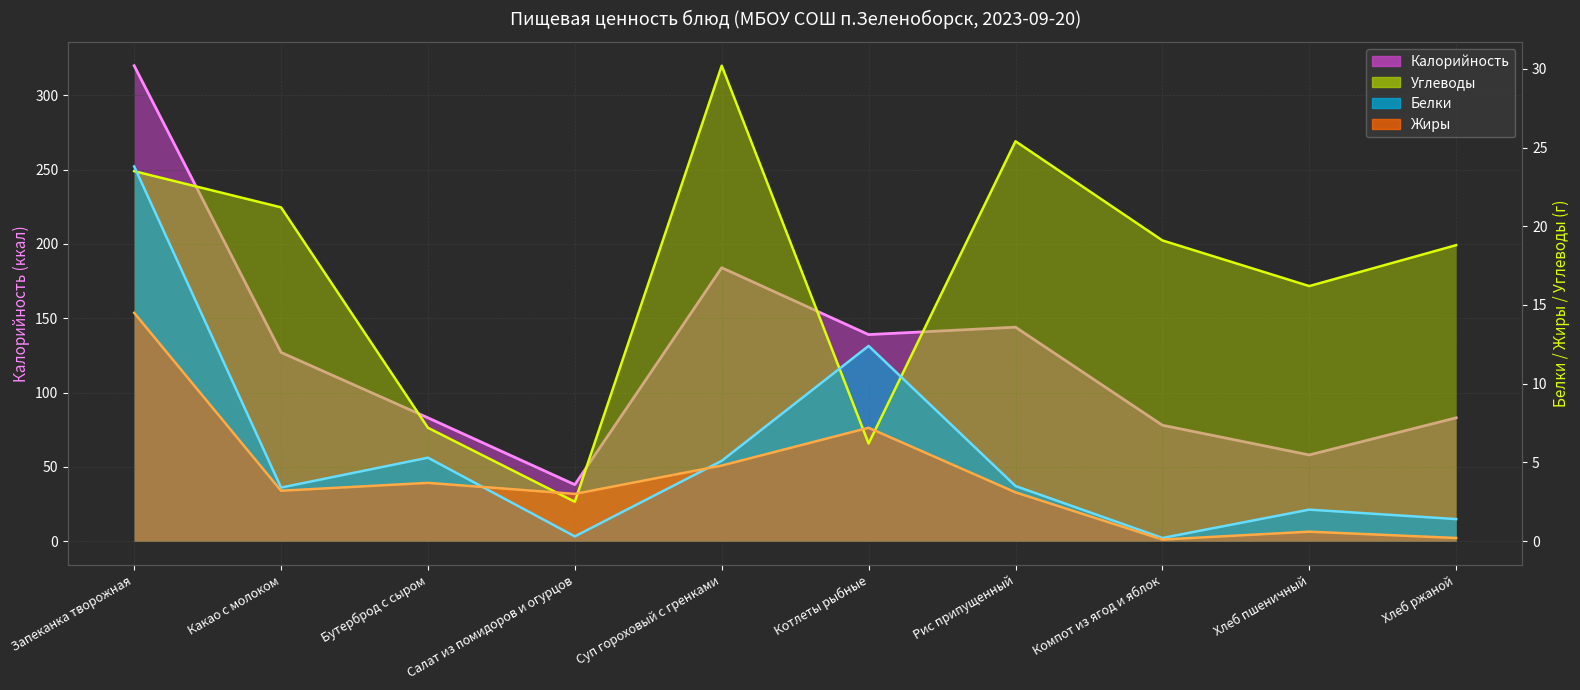

After their last crossing, which series has the higher values: Углеводы or Белки?

Углеводы